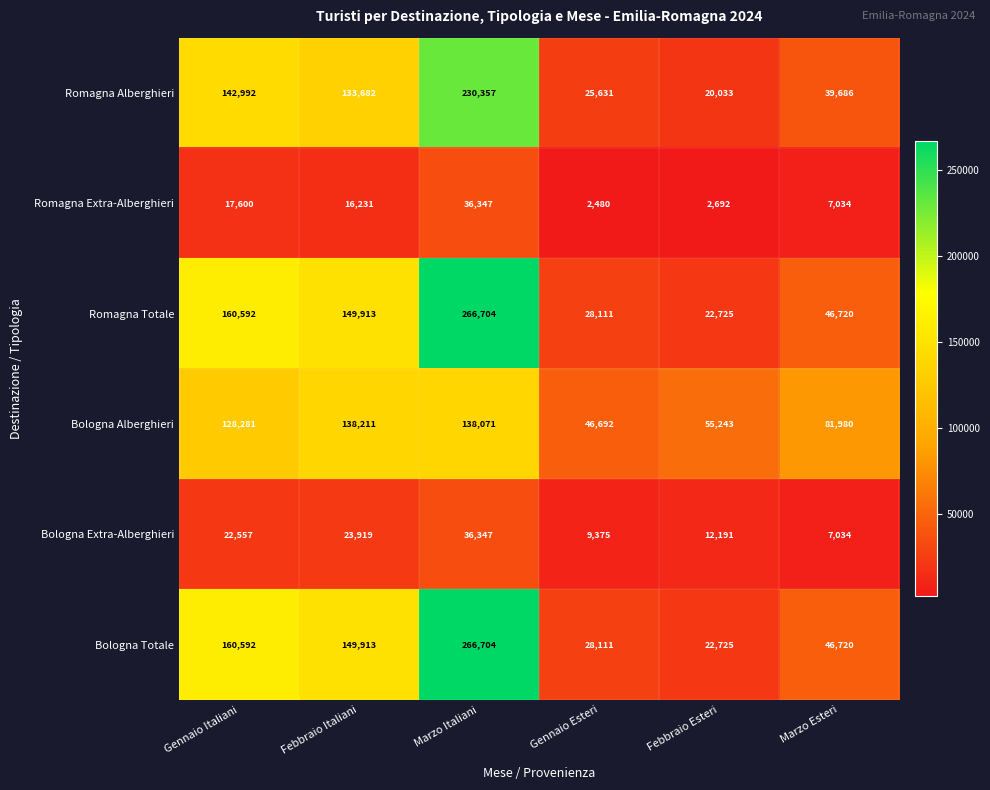

What is the difference between the highest and lowest values at Marzo Esteri?

74946